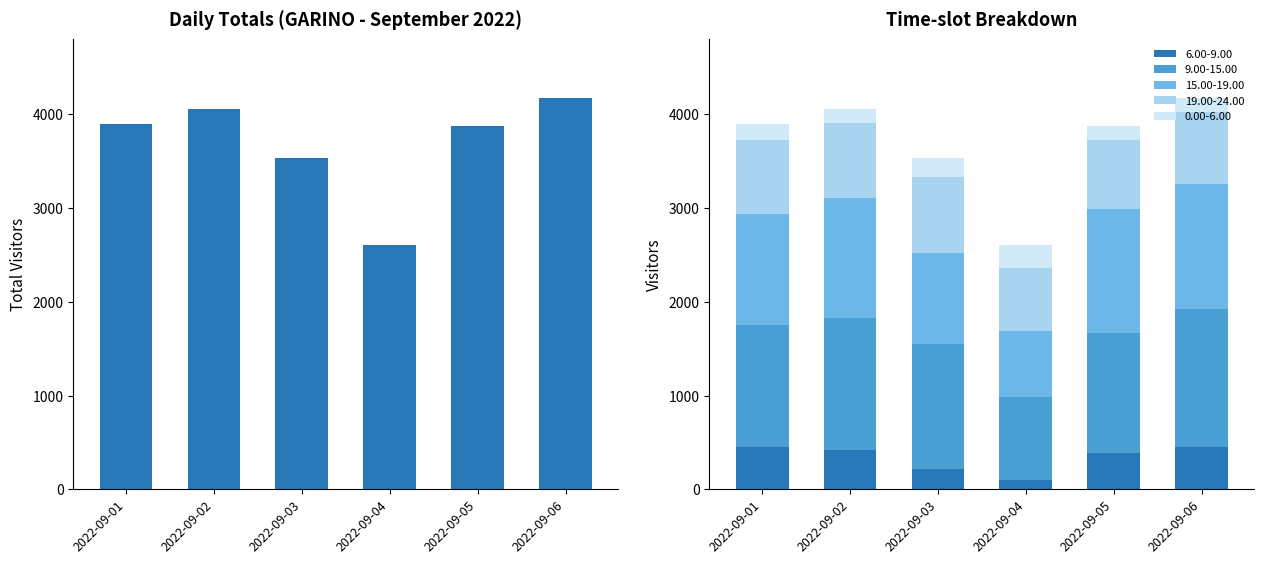

How many values are below 3895?

3